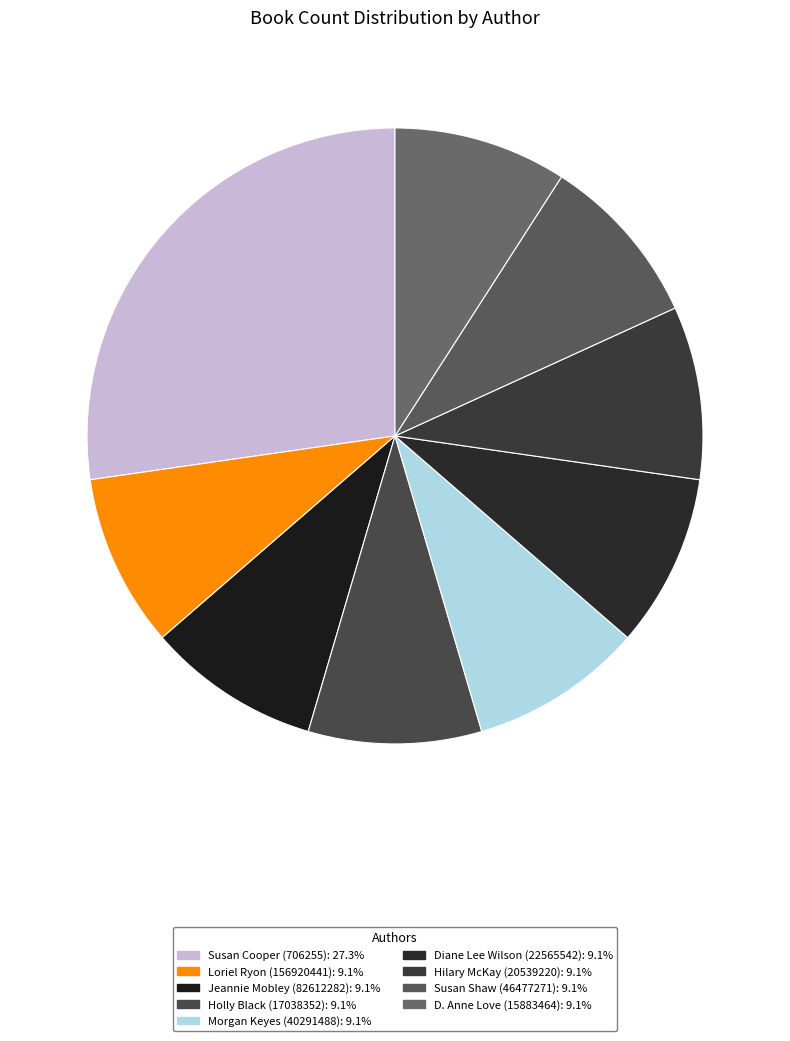

To the nearest percent, what is the combined percentage of Holly Black (17038352) and Jeannie Mobley (82612282)?

18%